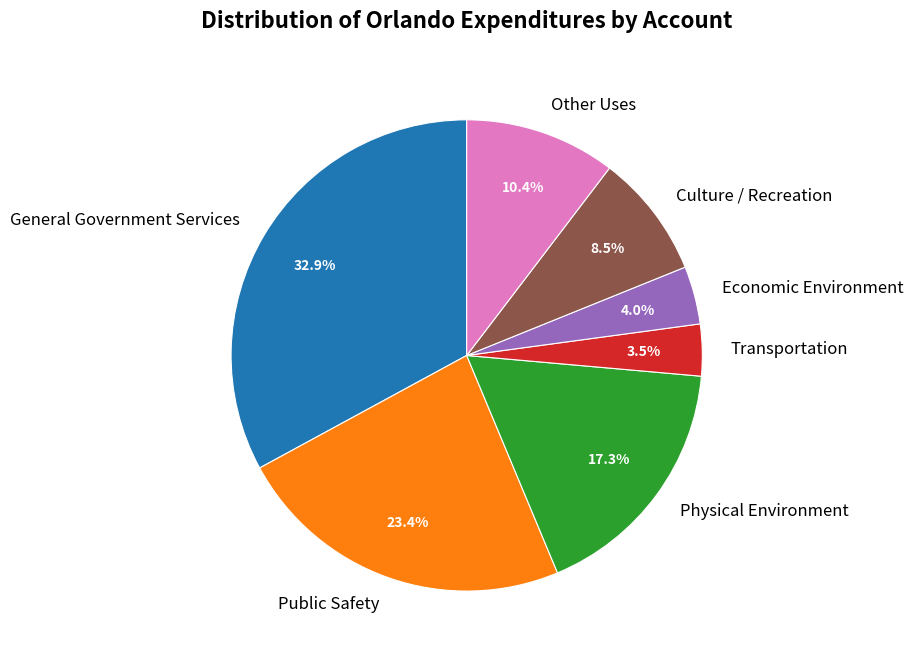

Between Physical Environment and Transportation, which is larger?

Physical Environment